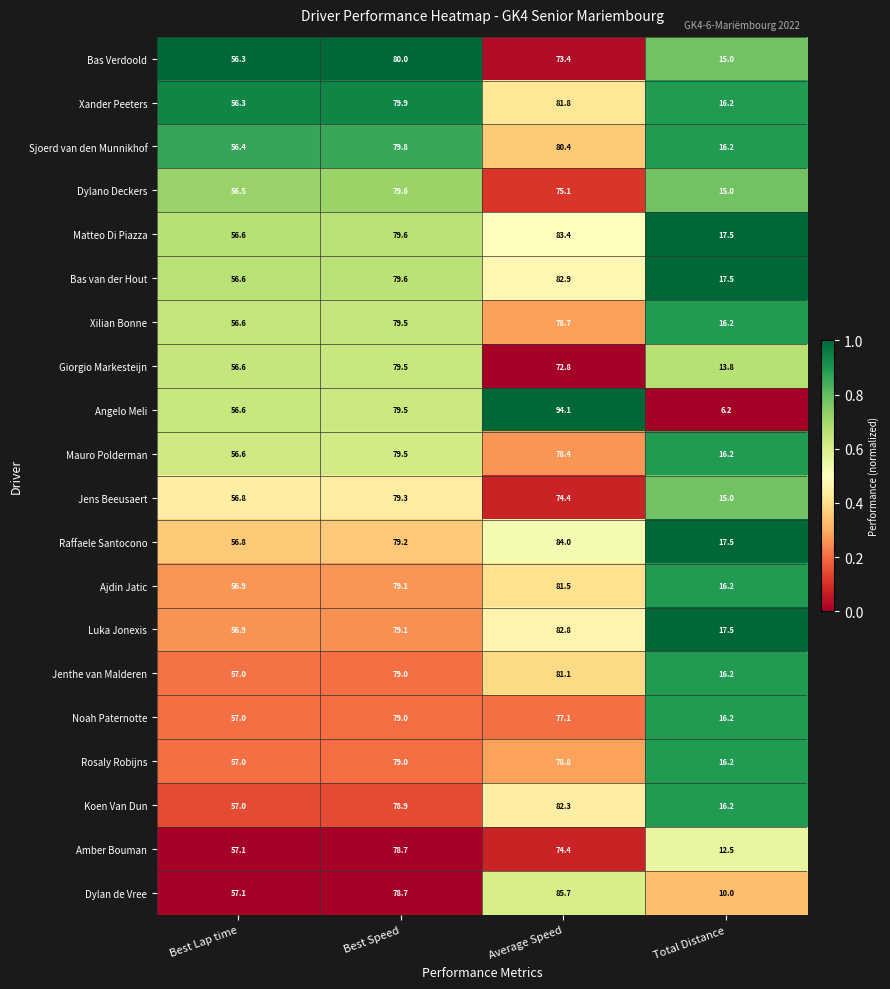

Which series has the largest total across all categories?

Raffaele Santocono